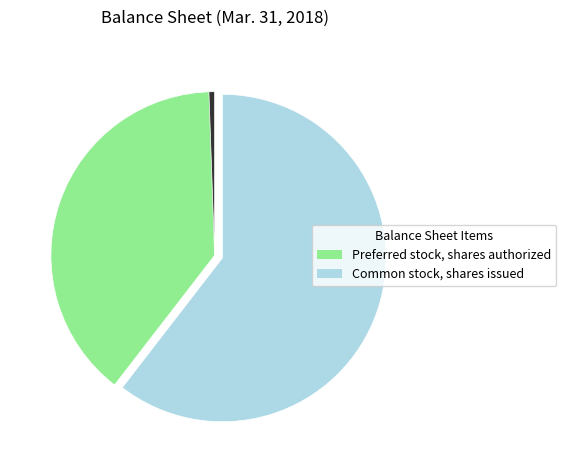

How many slices are in this pie chart?

3